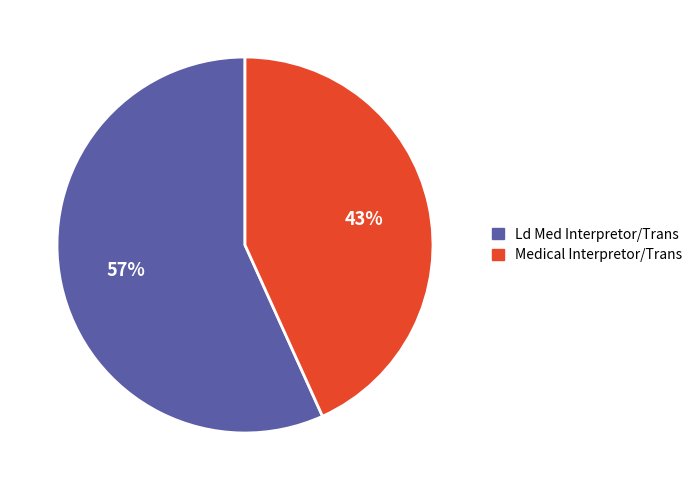

Does Ld Med Interpretor/Trans account for over 50% of the chart?

Yes